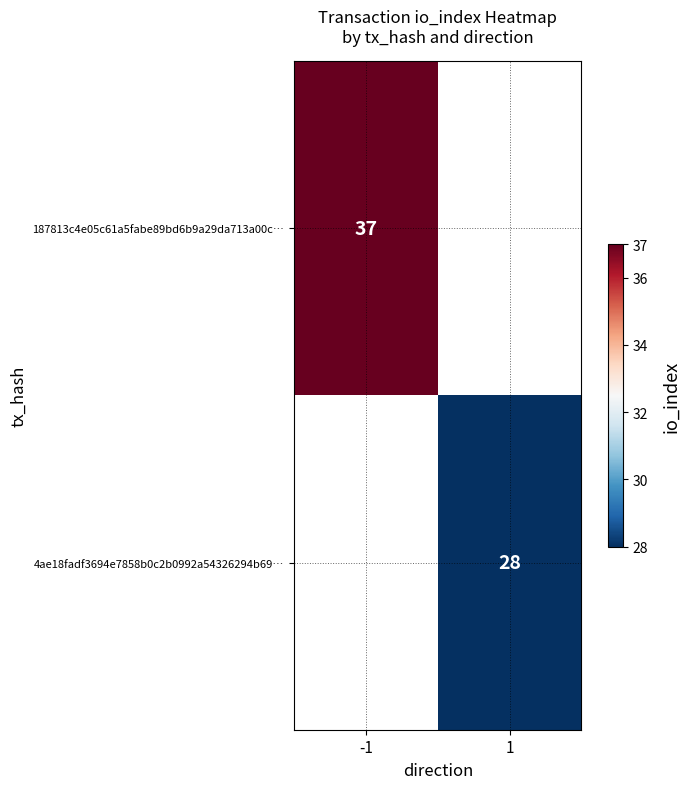

How many categories are shown in the chart?

2